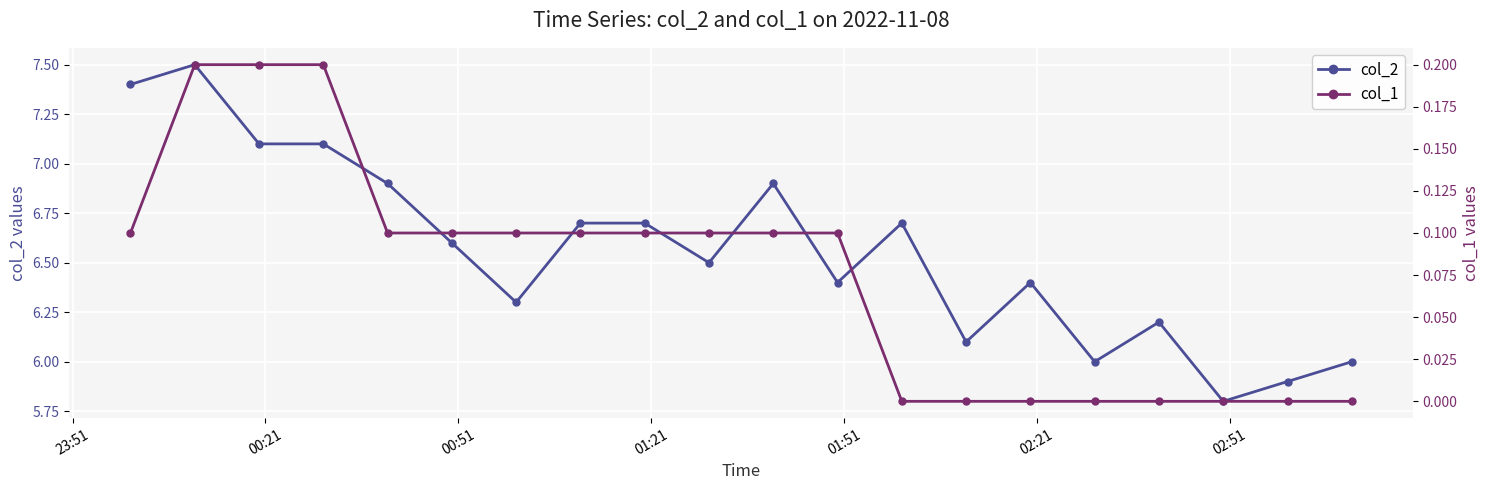

Reading right to left, transcribe all the data shown in this chart.

col_2: 6.0	5.9	5.8	6.2	6.0	6.4	6.1	6.7	6.4	6.9	6.5	6.7	6.7	6.3	6.6	6.9	7.1	7.1	7.5	7.4
col_1: 0.0	0.0	0.0	0.0	0.0	0.0	0.0	0.0	0.1	0.1	0.1	0.1	0.1	0.1	0.1	0.1	0.2	0.2	0.2	0.1